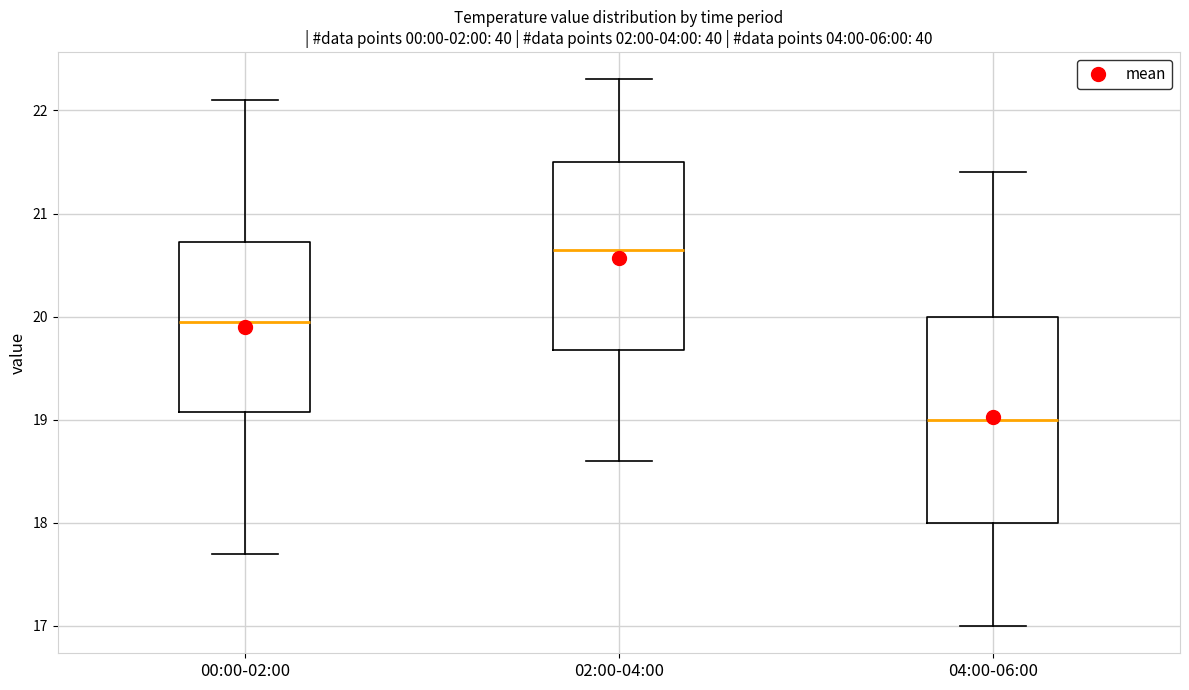

Which box has the highest median line?

02:00-04:00